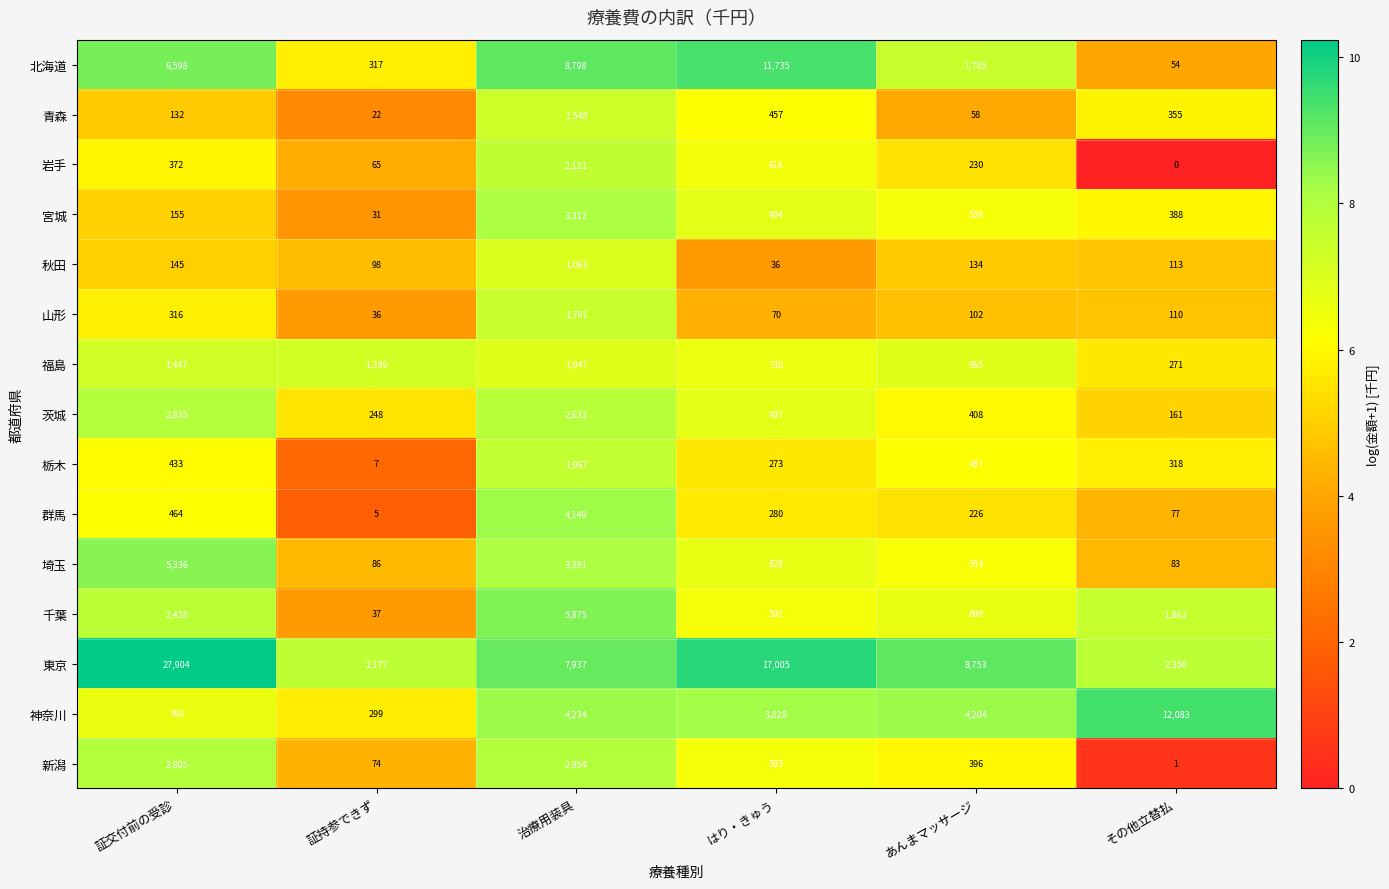

At how many categories does at least one series exceed 0?

6